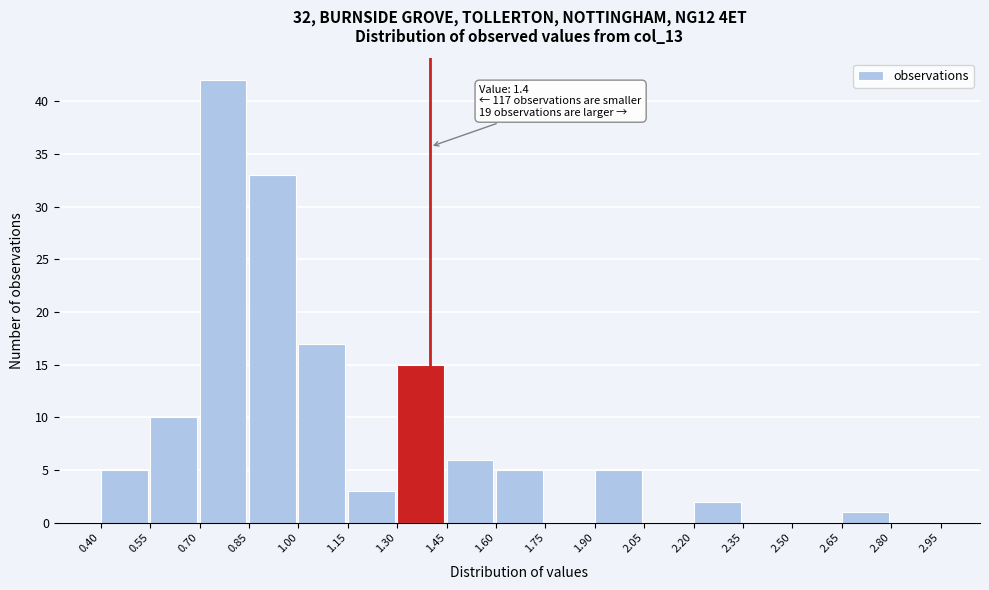

Over which range of the x-axis is the bar tallest?

0.70 to 0.85